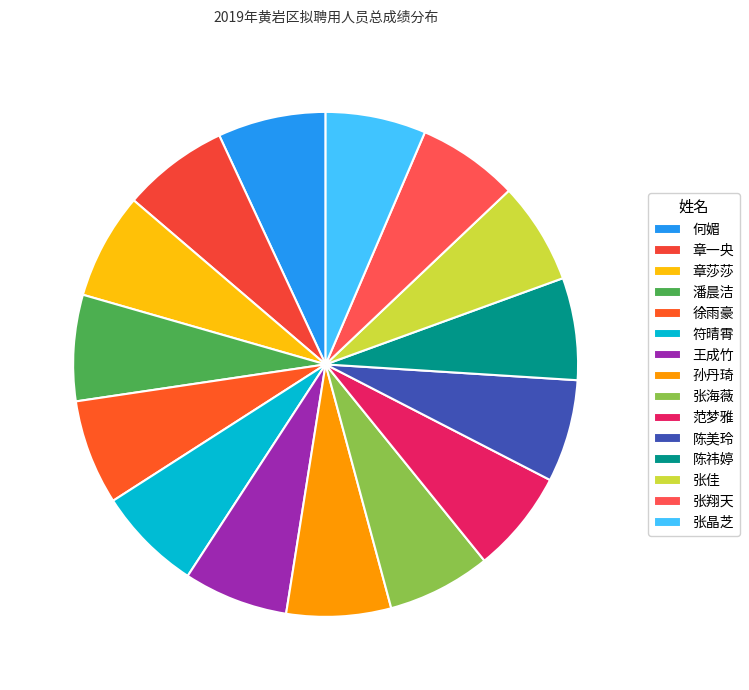

Is 章一央 the majority of the pie?

No